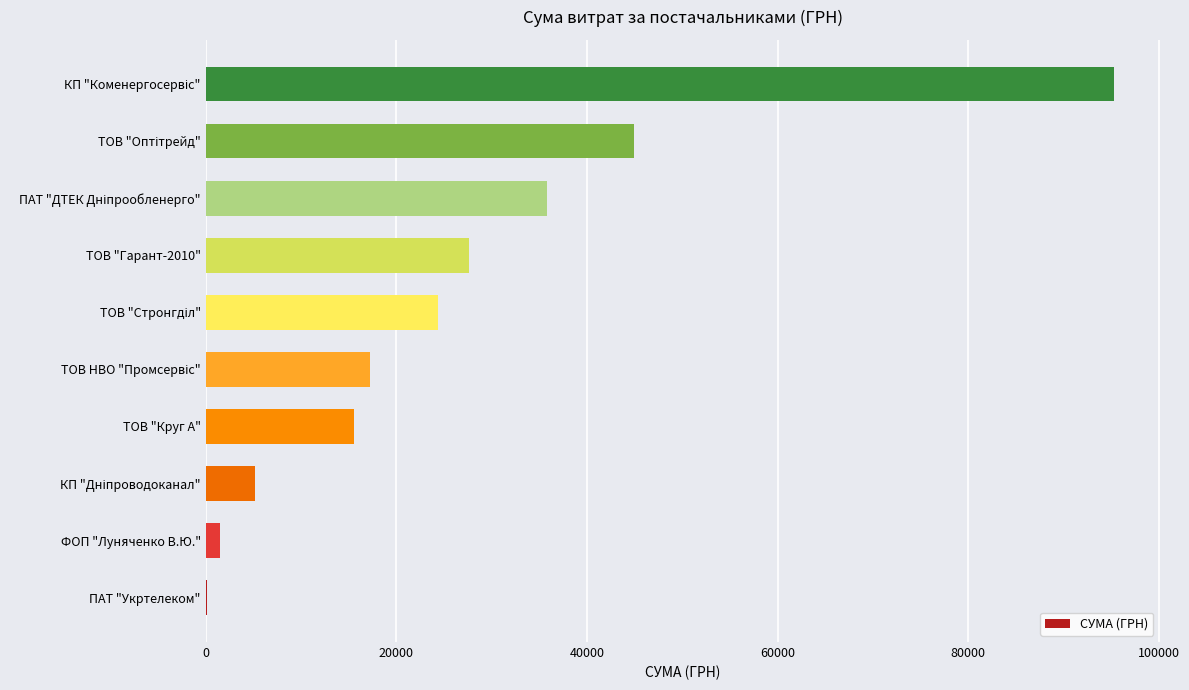

How many data points does each series have?

10